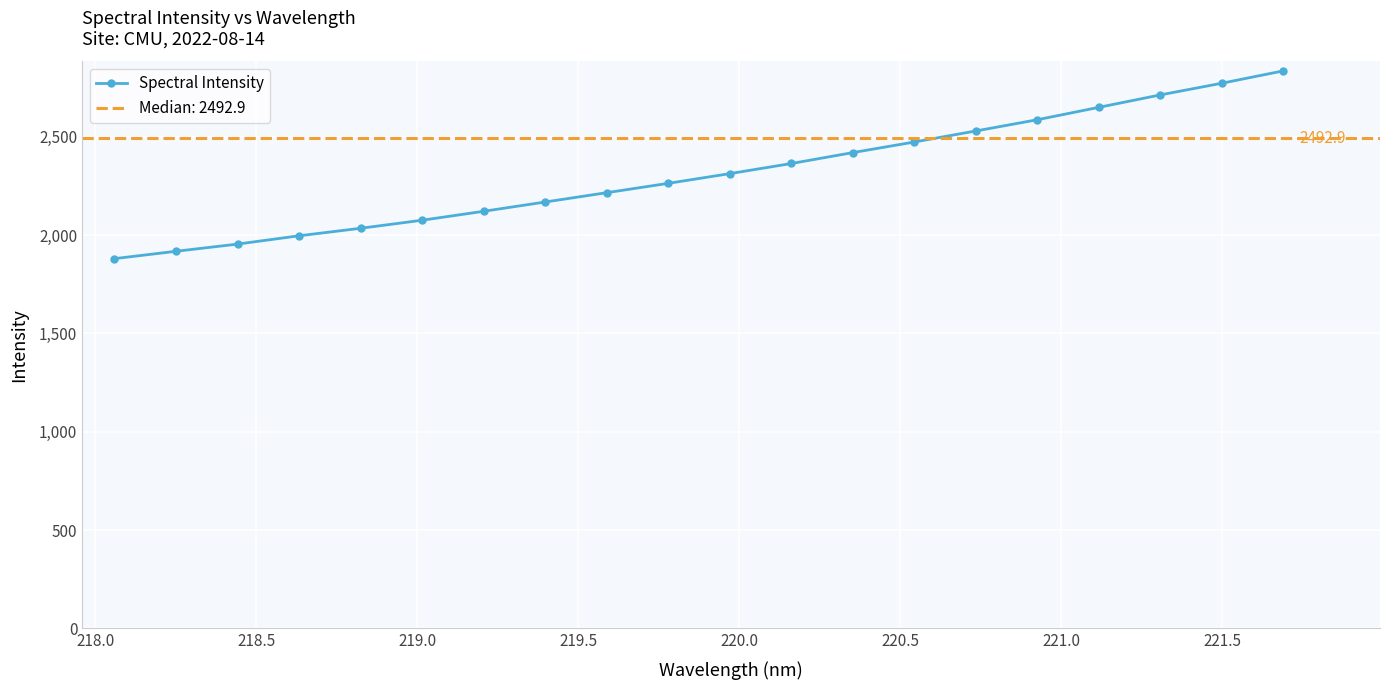

What is the value of the 2nd point from the left?

1917.8